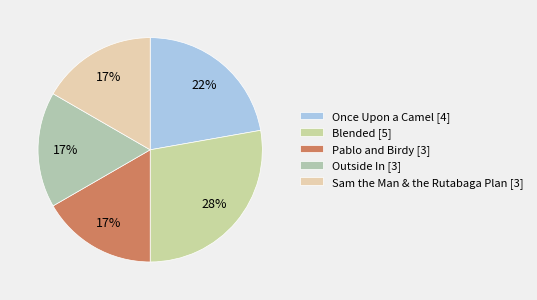

Does Blended account for over 50% of the chart?

No